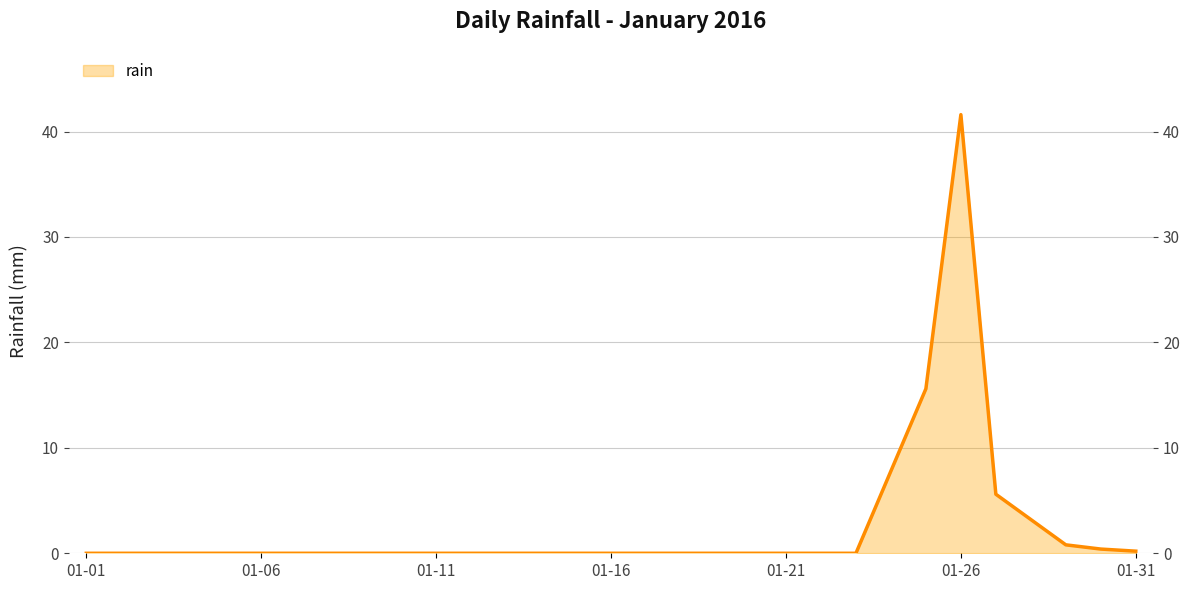

Is it true that the value at 2016-01-13 is 22.8?

False